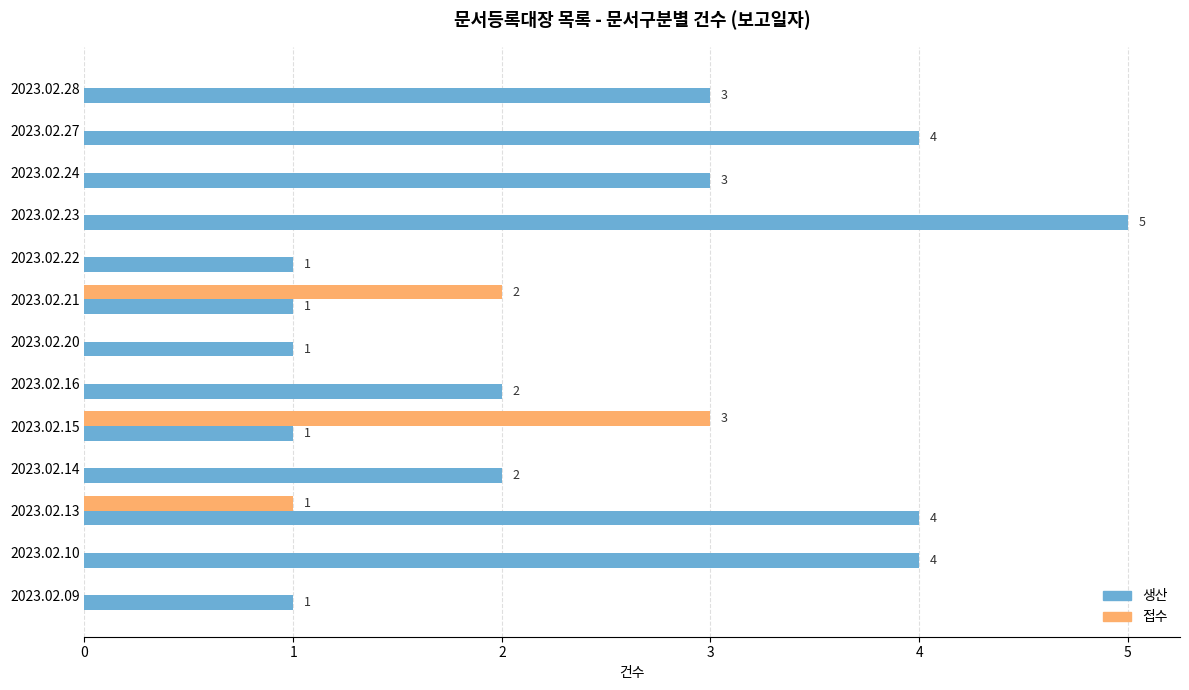

What is the maximum value shown in the chart?

5